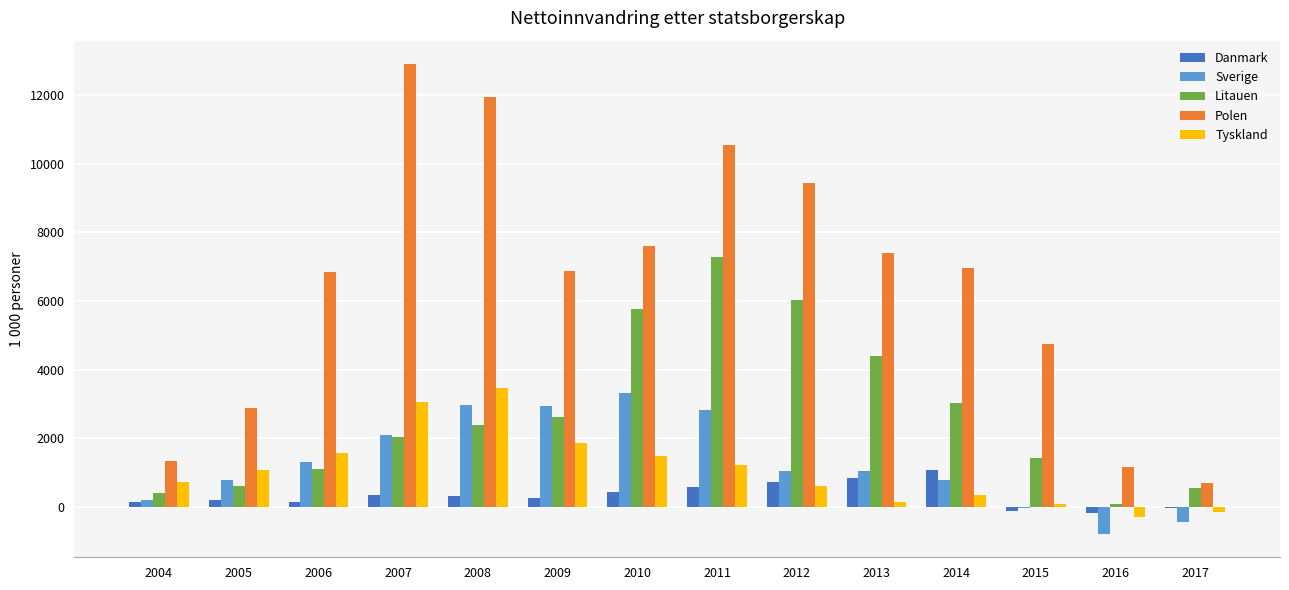

Which label corresponds to the largest value in the chart?

2007